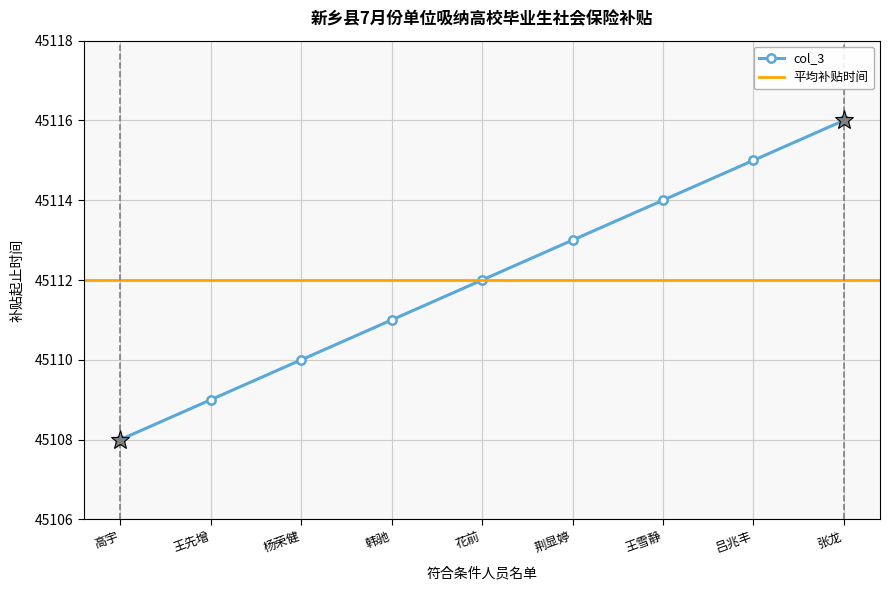

Reading left to right, extract all data points from this chart.

45108	45109	45110	45111	45112	45113	45114	45115	45116